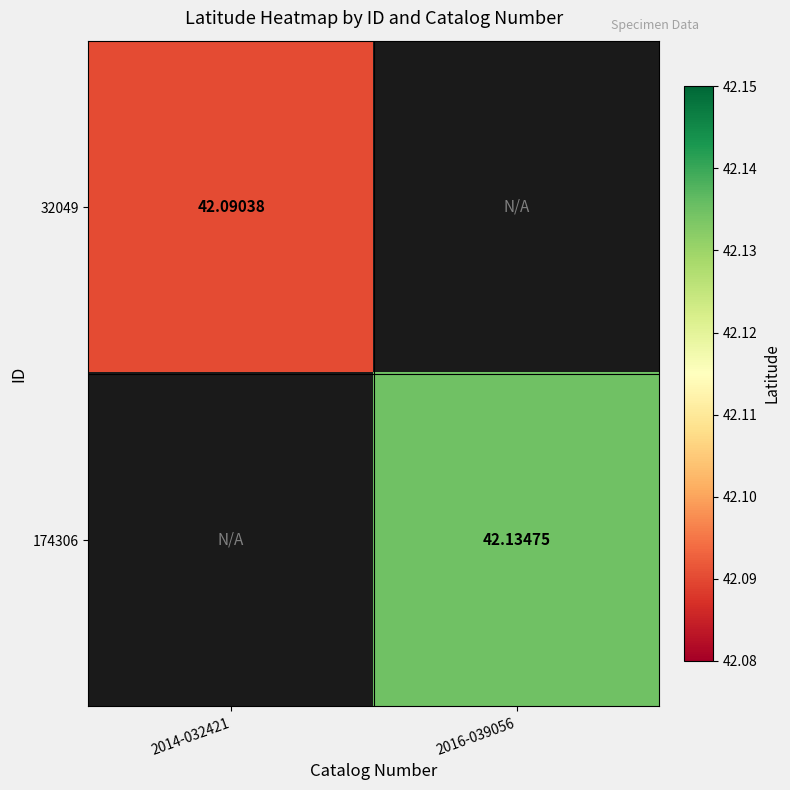

Which series has the widest spread of values?

32049